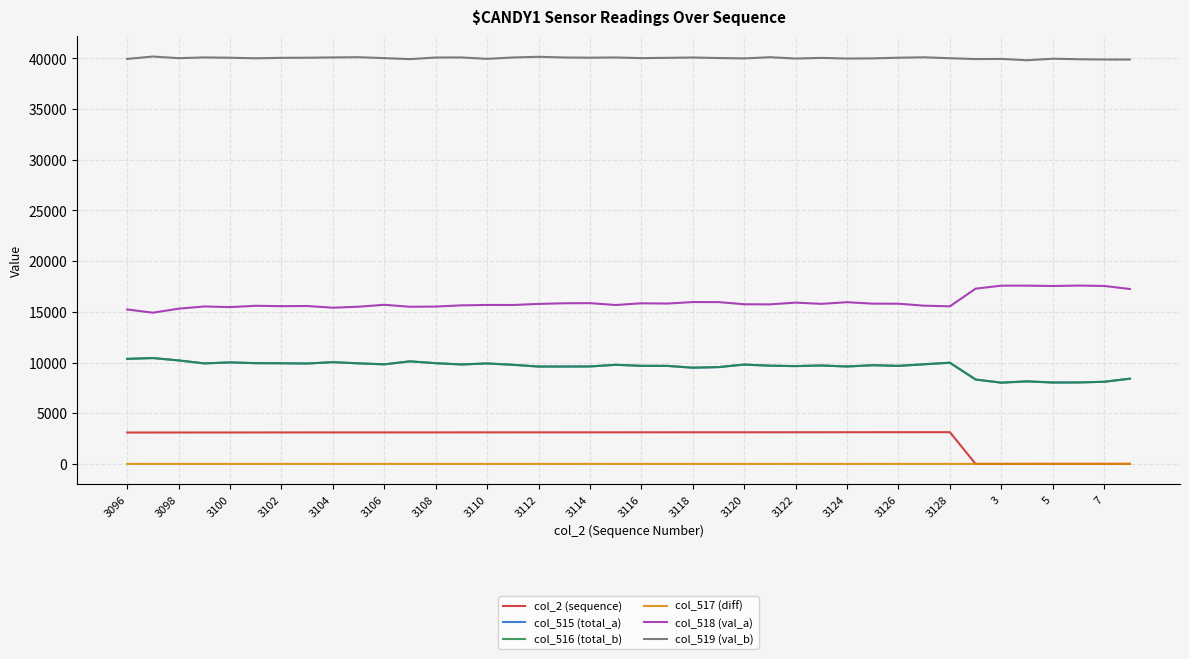

Which series has the largest total across all categories?

col_519 (val_b)